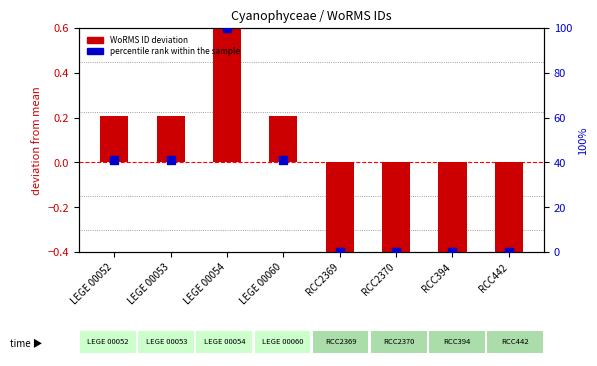

Is the value of WoRMS ID deviation at LEGE 00052 greater than the value of percentile rank within the sample at RCC394?

Yes